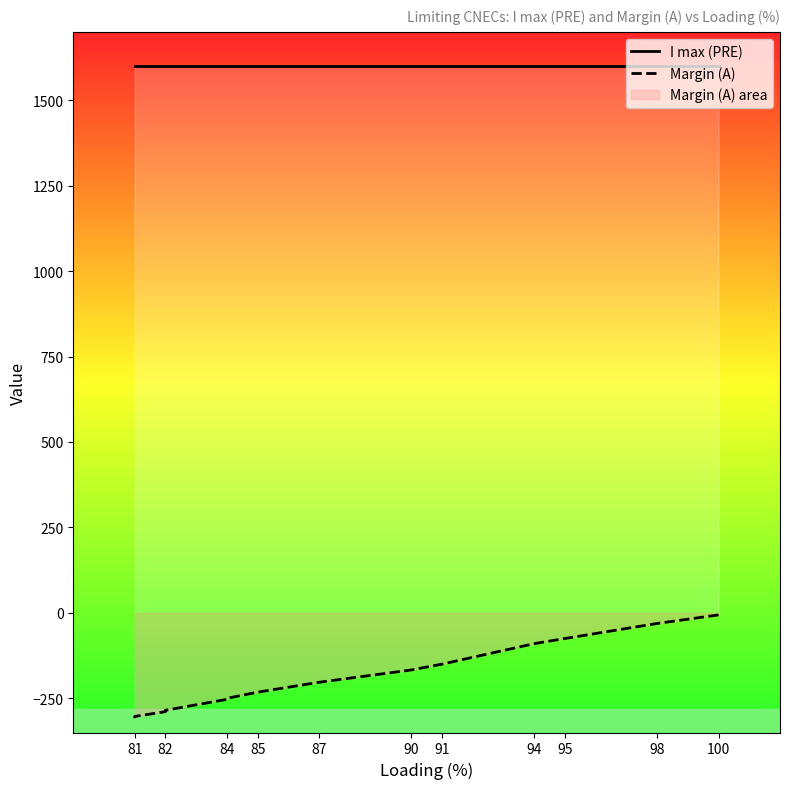

What is the value of the I max (PRE) point at the 12th from the left?

1600